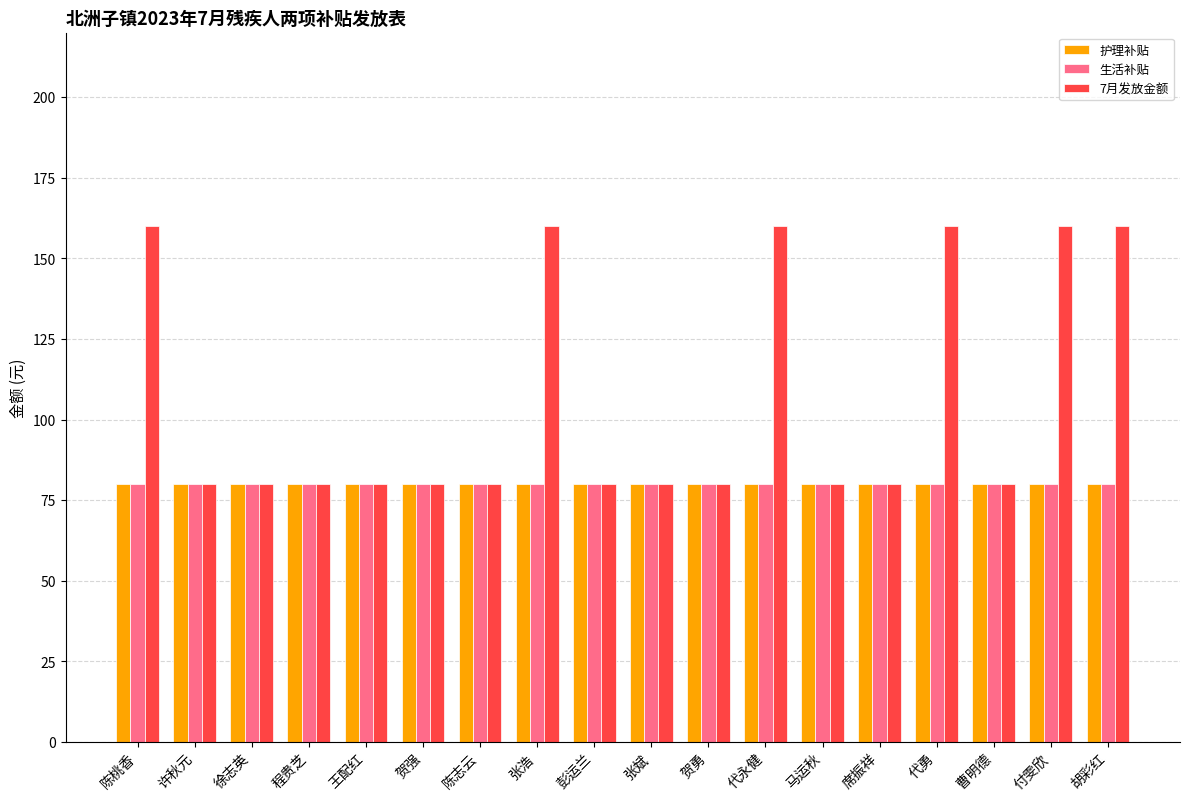

Is it true that 护理补贴 equals 80 at 彭运兰?

True